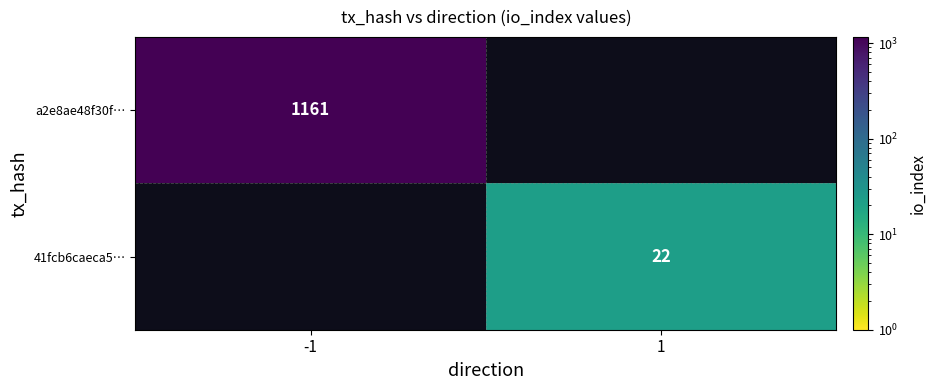

True or false: 41fcb6caeca5… has a value of 13 at 1.

False